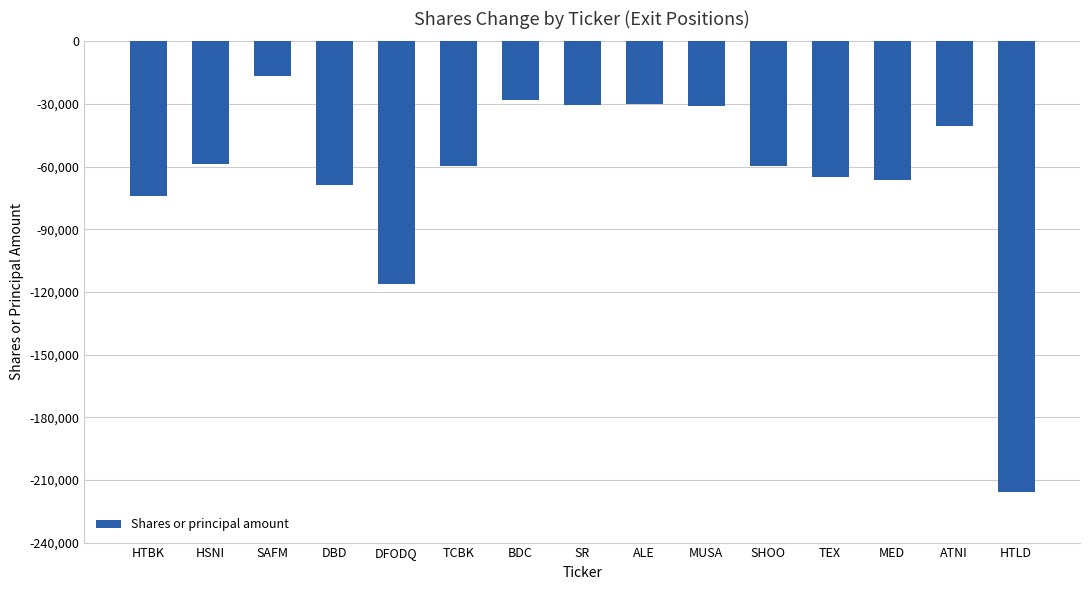

Between HSNI and BDC, which is larger?

BDC